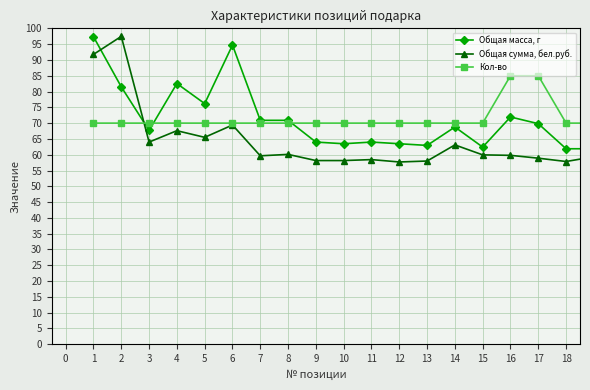

What is the value of the Общая масса, г point at the 15th from the left?

62.4